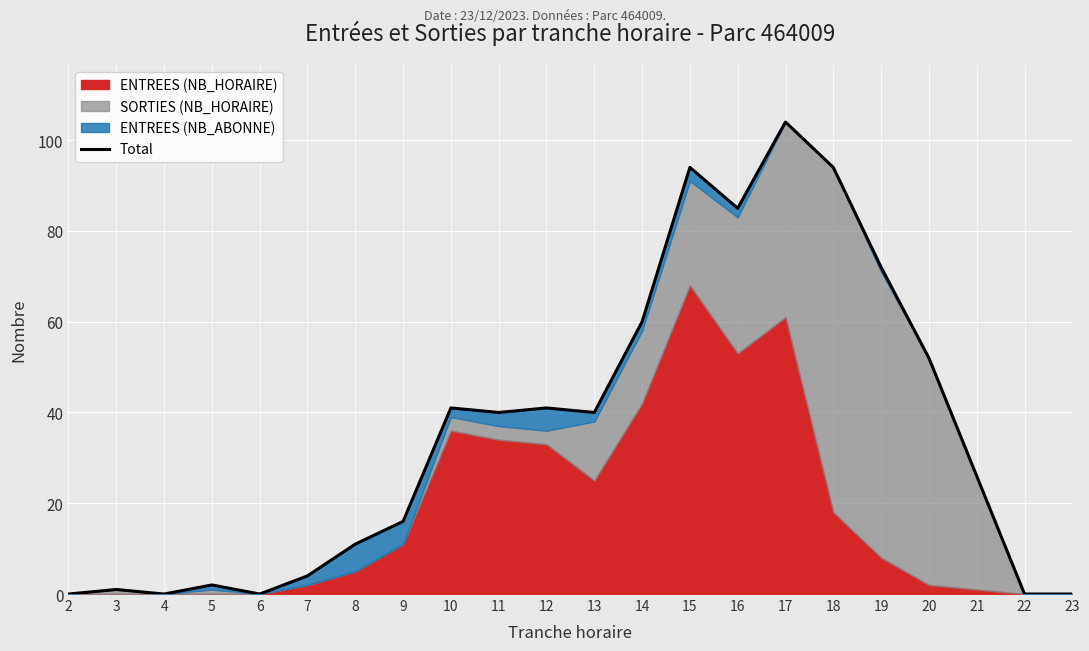

The value at 6 is -32. True or false?

False